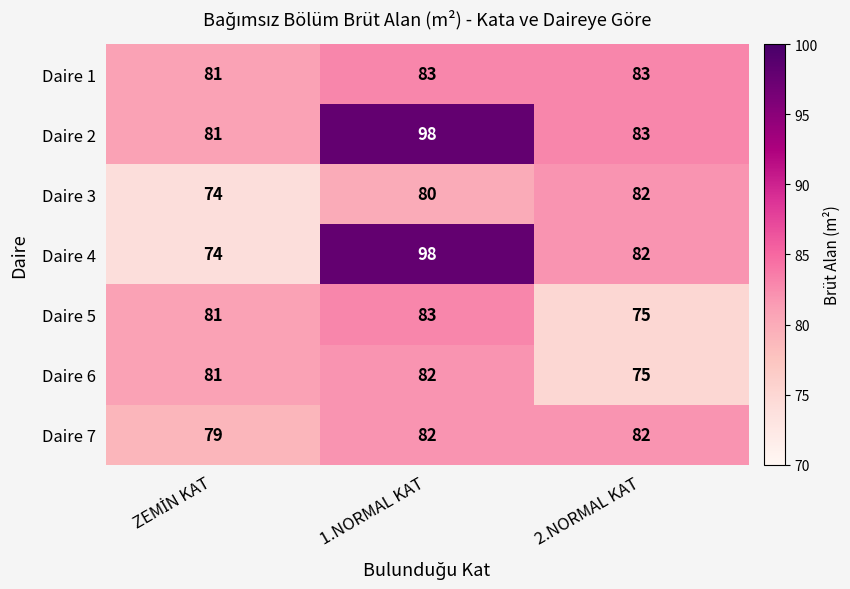

At which label is Daire 3 closest to 78?

1.NORMAL KAT